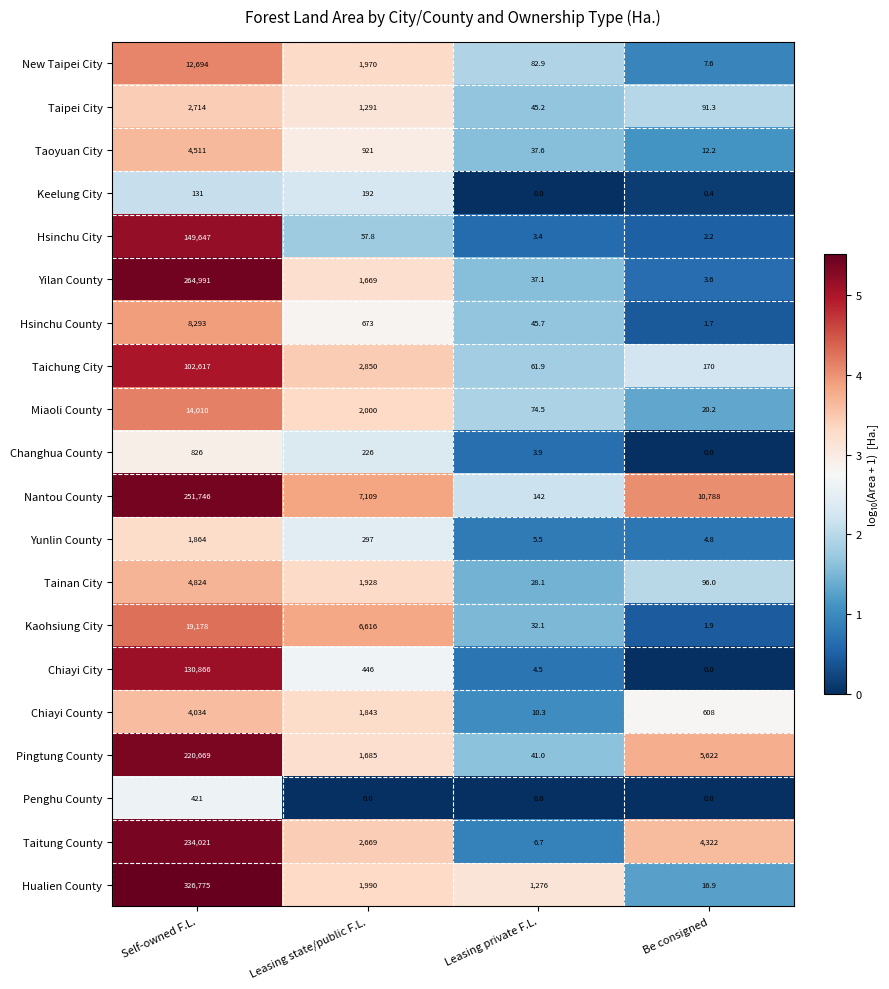

Count the number of data series in this chart.

20